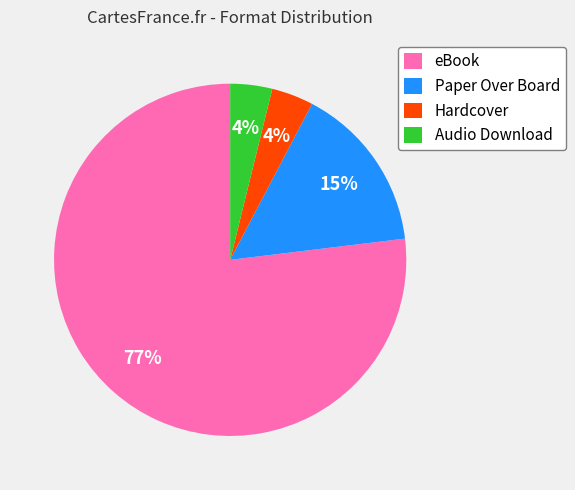

To the nearest percent, what is the combined percentage of Audio Download and Paper Over Board?

19%